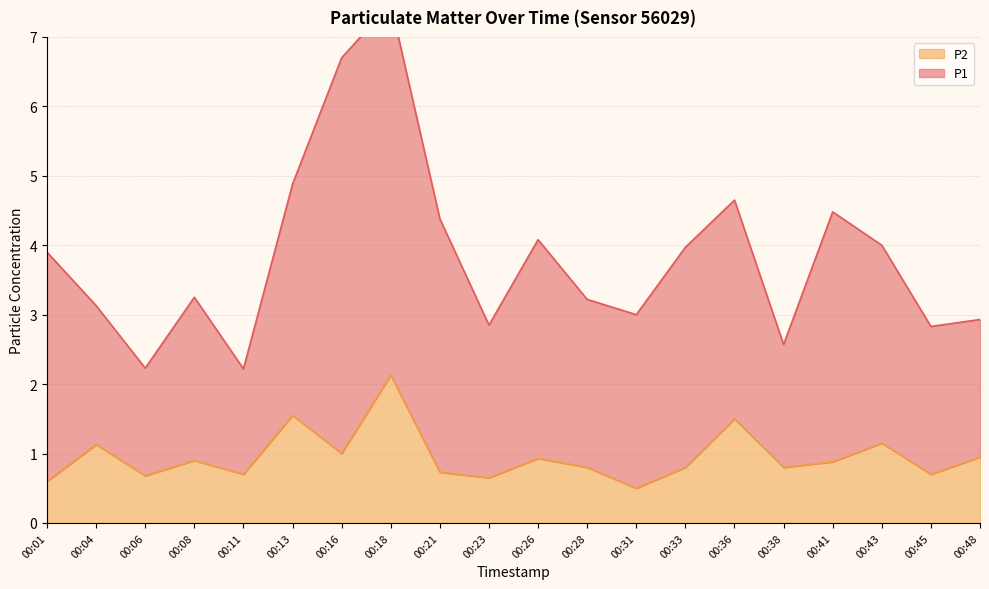

How many points are lower than both their immediate neighbors (excluding endpoints)?

7